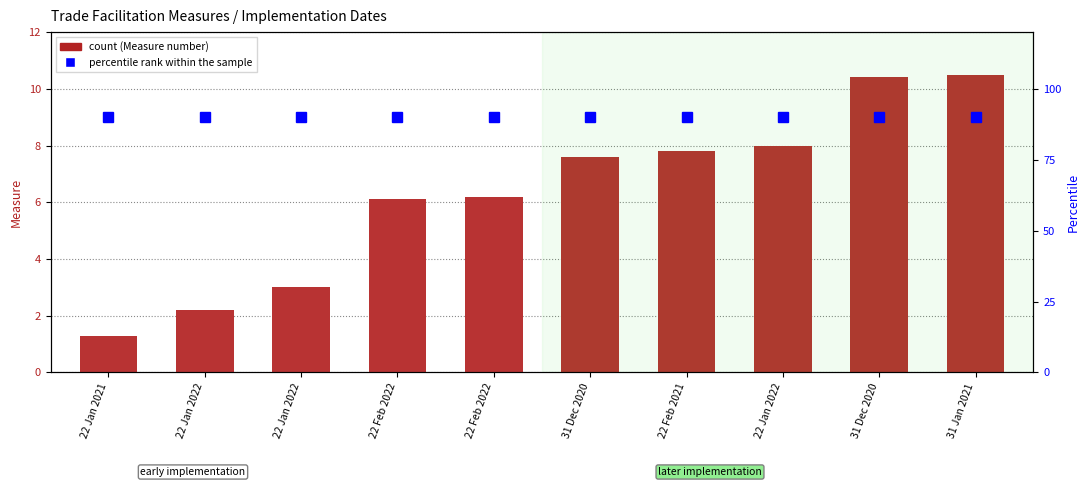

How many data points in count are above 7?

5